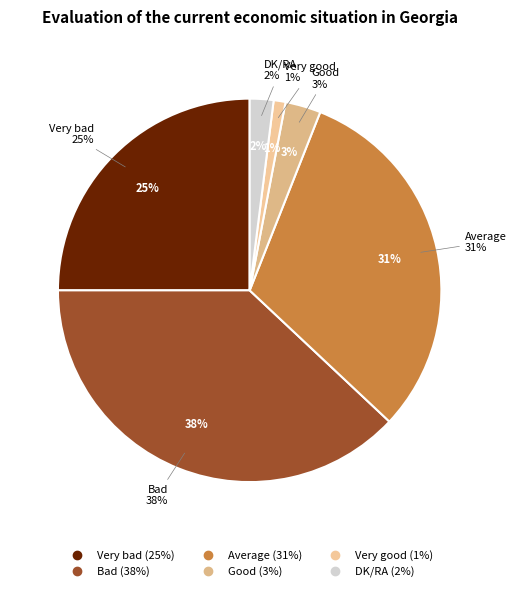

Rank the categories by value from highest to lowest.

Bad, Average, Very bad, Good, DK/RA, Very good